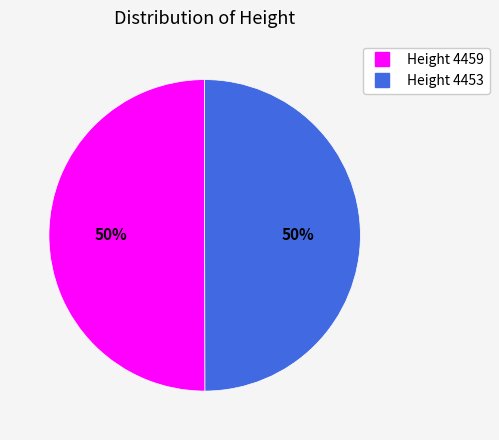

To the nearest percent, what is the average slice percentage?

50%